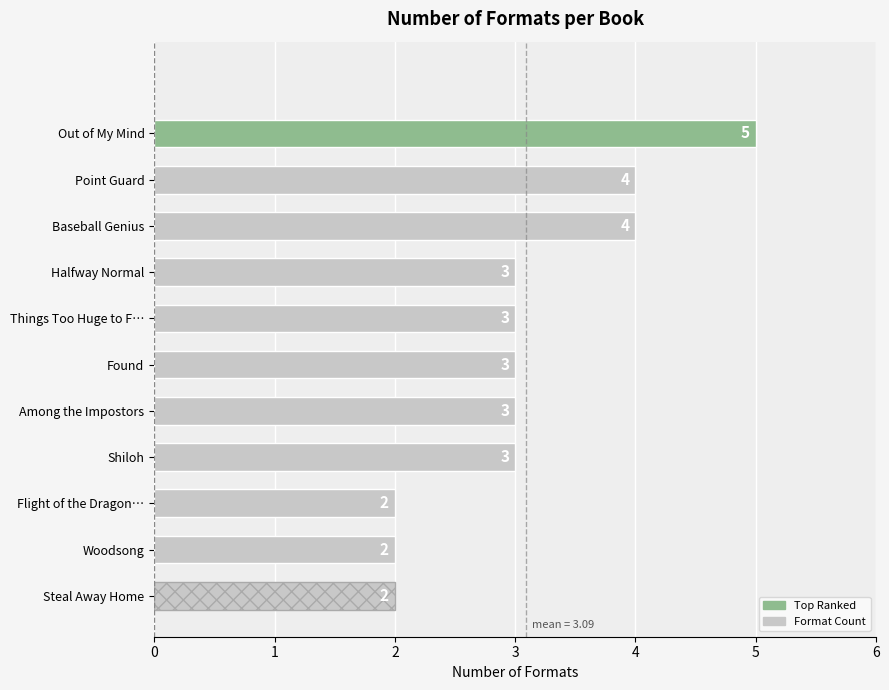

Does the chart contain any negative values?

No